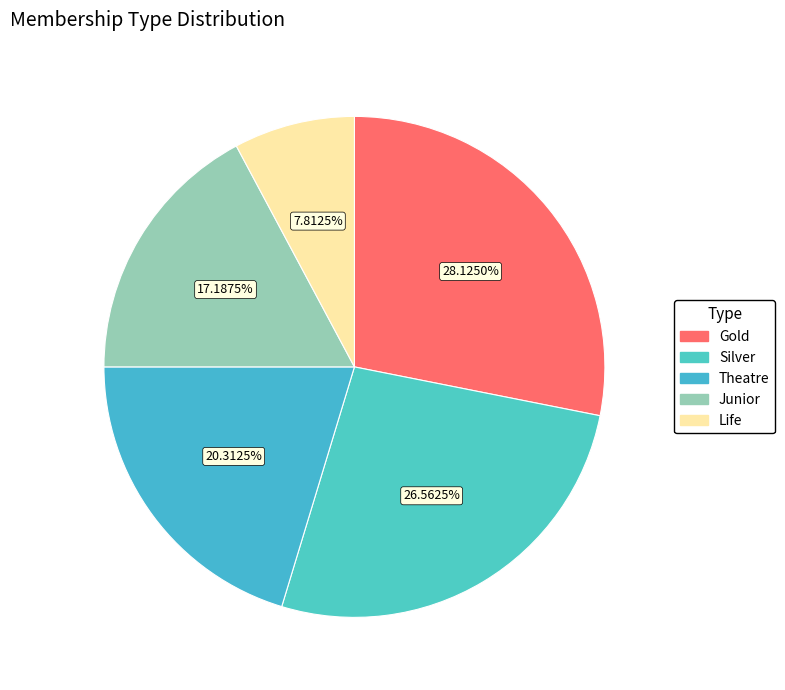

To the nearest percent, what is the combined percentage of Gold and Life?

36%